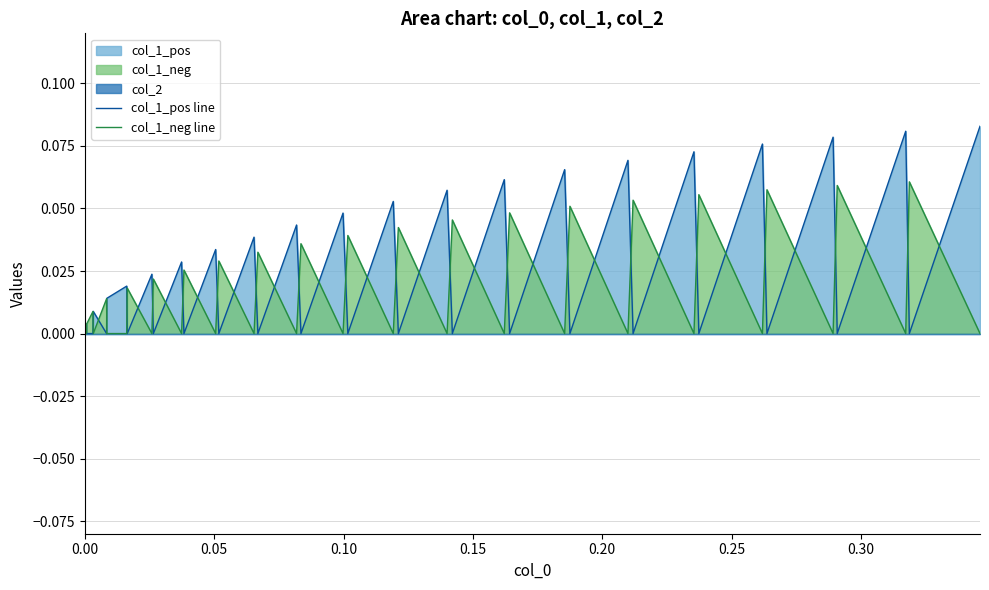

How many data points does each series have?

40